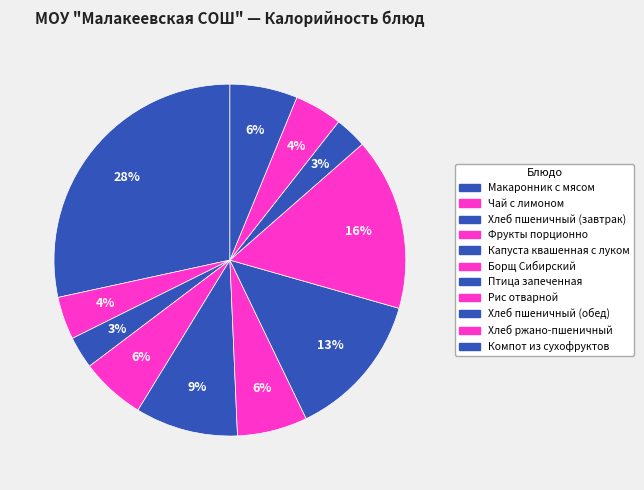

Count the number of slices in the pie.

11